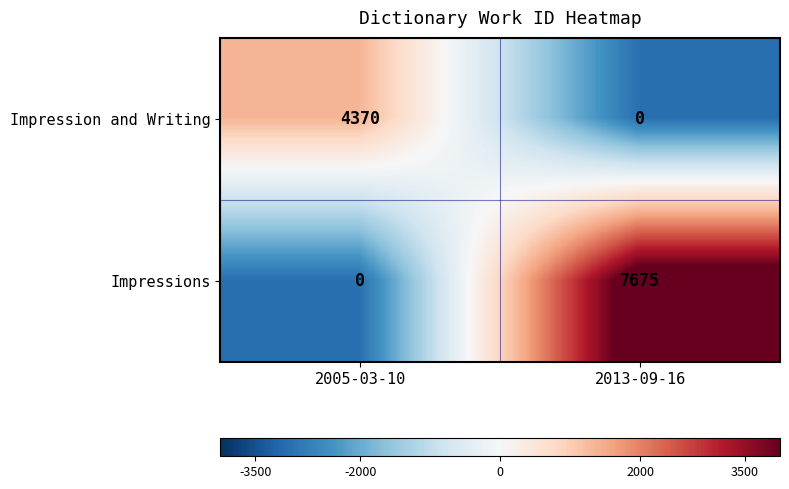

List the series in order of their overall mean, lowest first.

Impression and Writing, Impressions